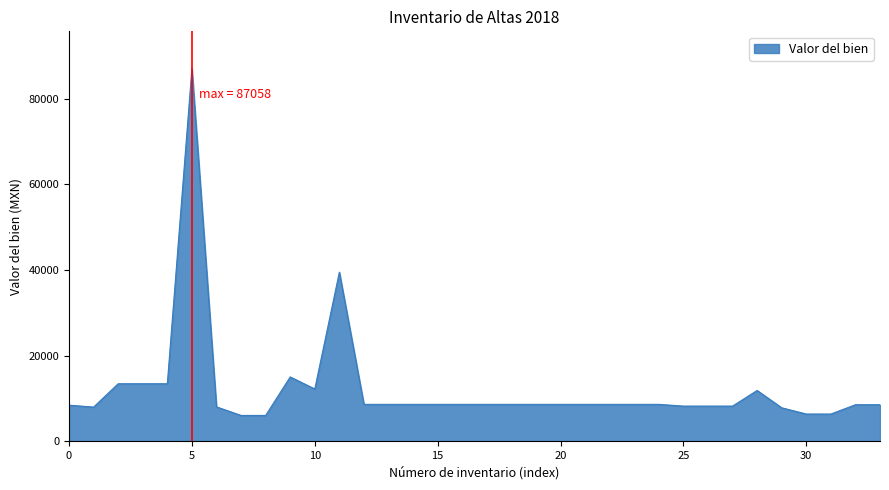

What is the minimum value shown in the chart?

6000.0